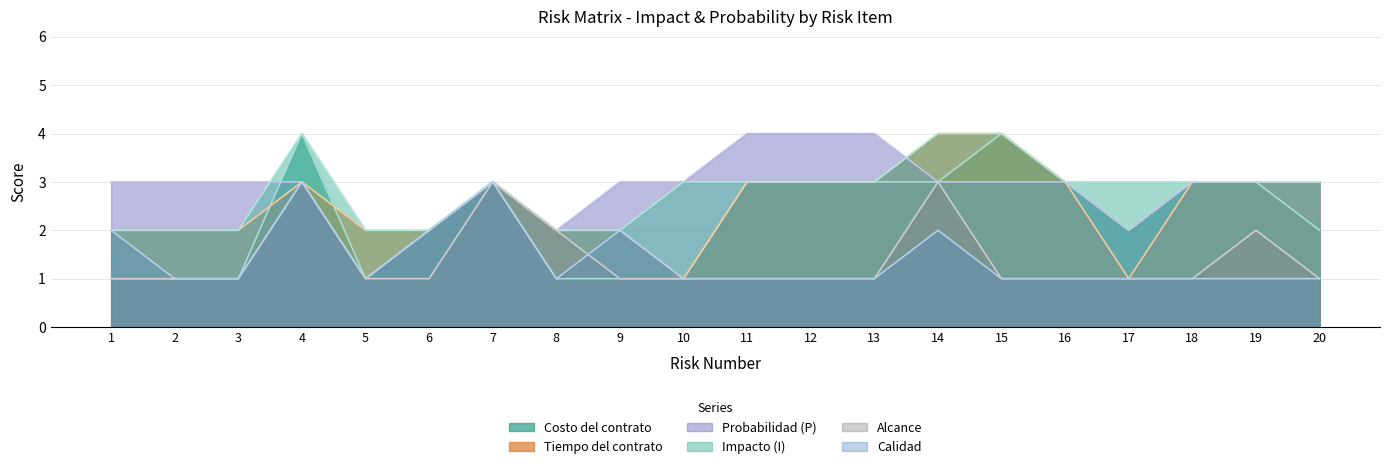

What is the value of the Probabilidad (P) point at the 16th from the left?

3